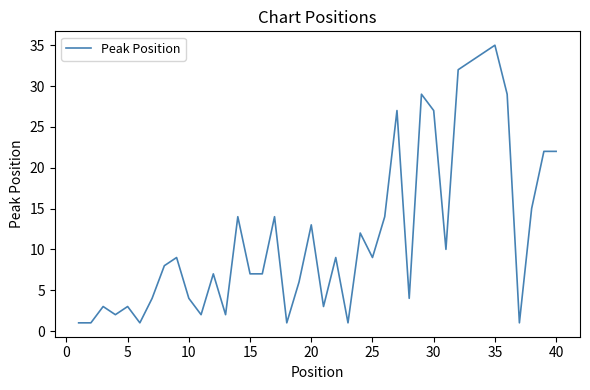

What is the average value?

12